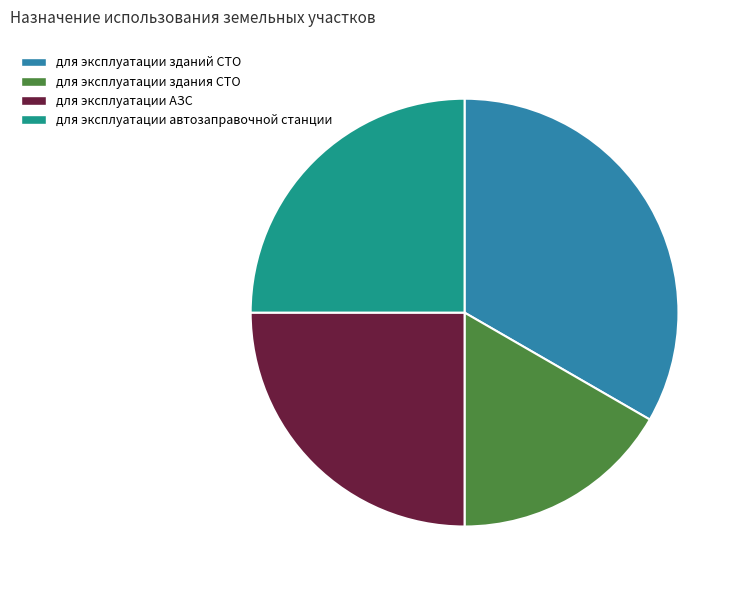

Do для эксплуатации зданий СТО and для эксплуатации АЗС together represent more than half of the pie?

Yes